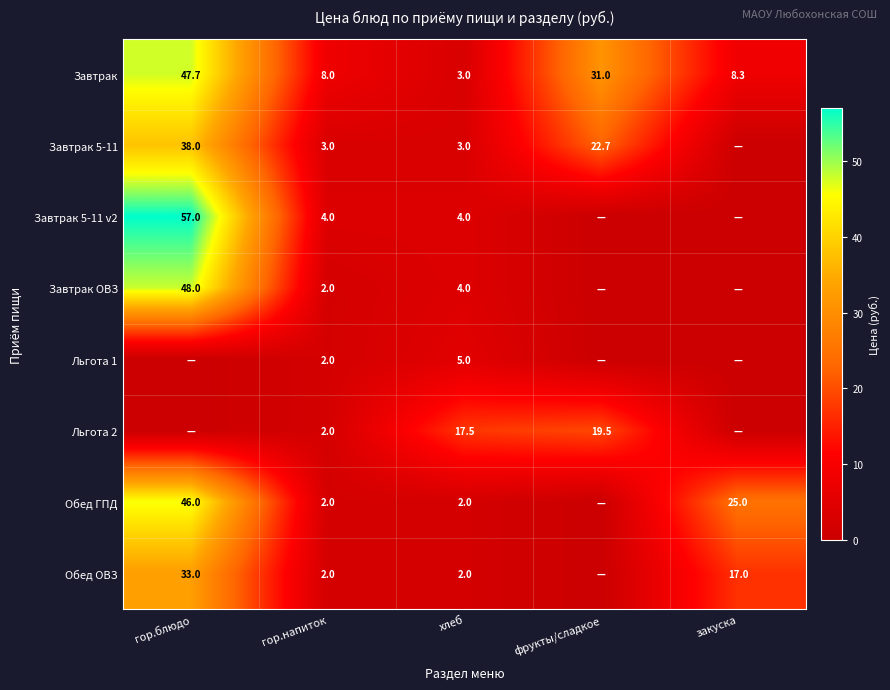

True or false: Завтрак has a value of 8.3 at закуска.

True